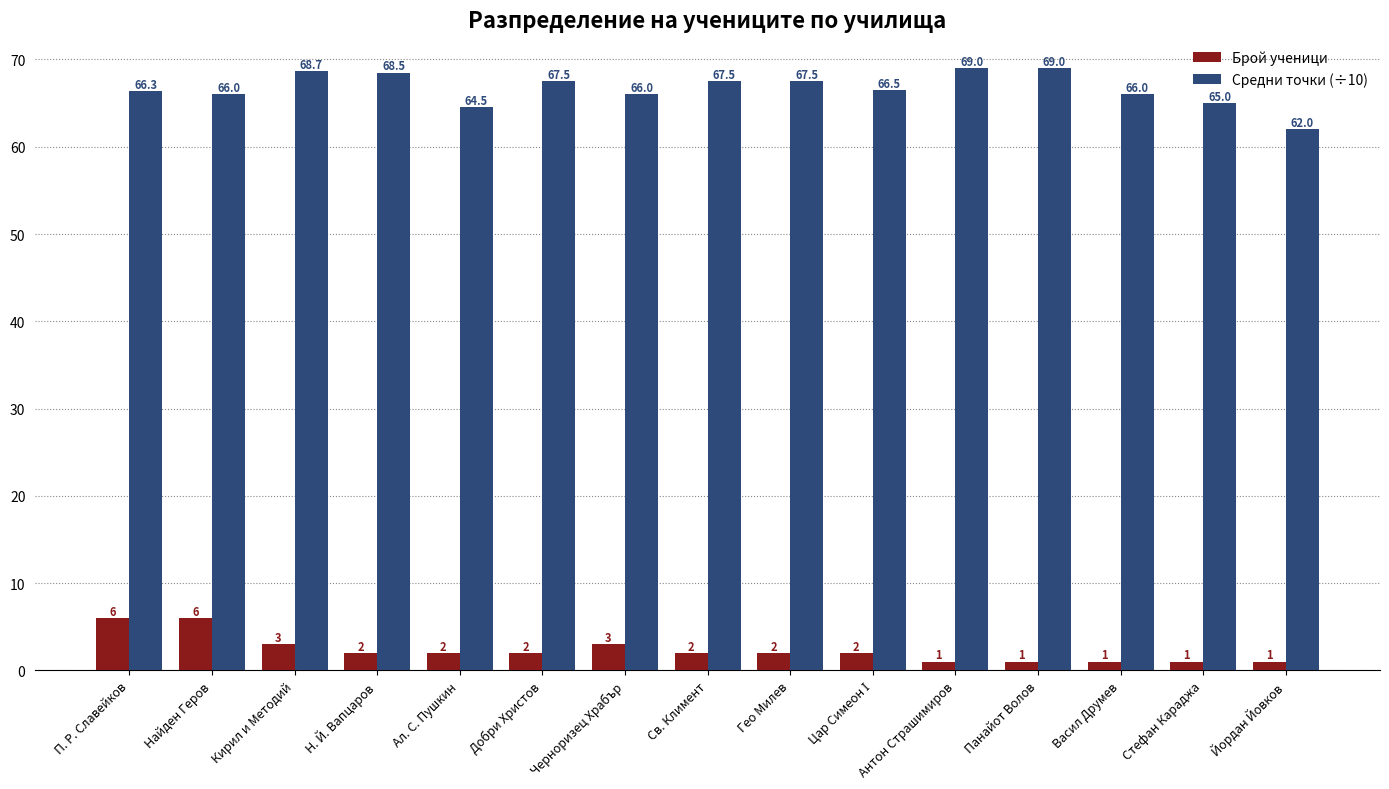

At which category is the sum across all series the highest?

П. Р. Славейков